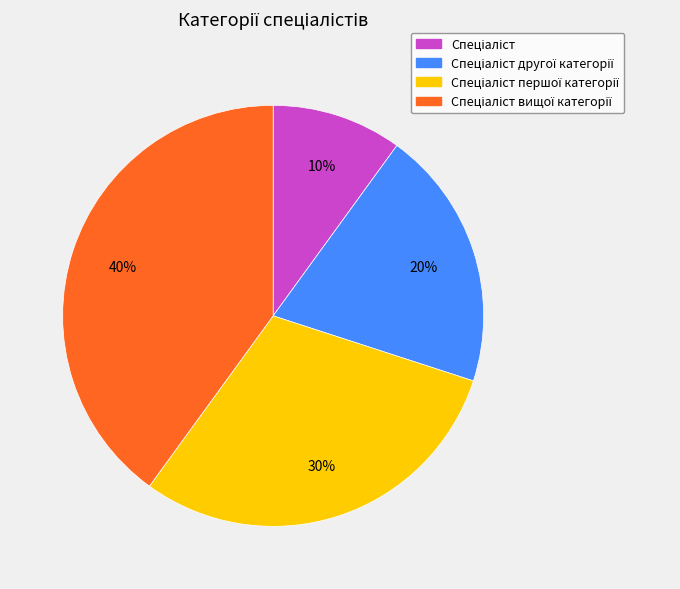

Is there any slice that represents more than half of the pie?

No